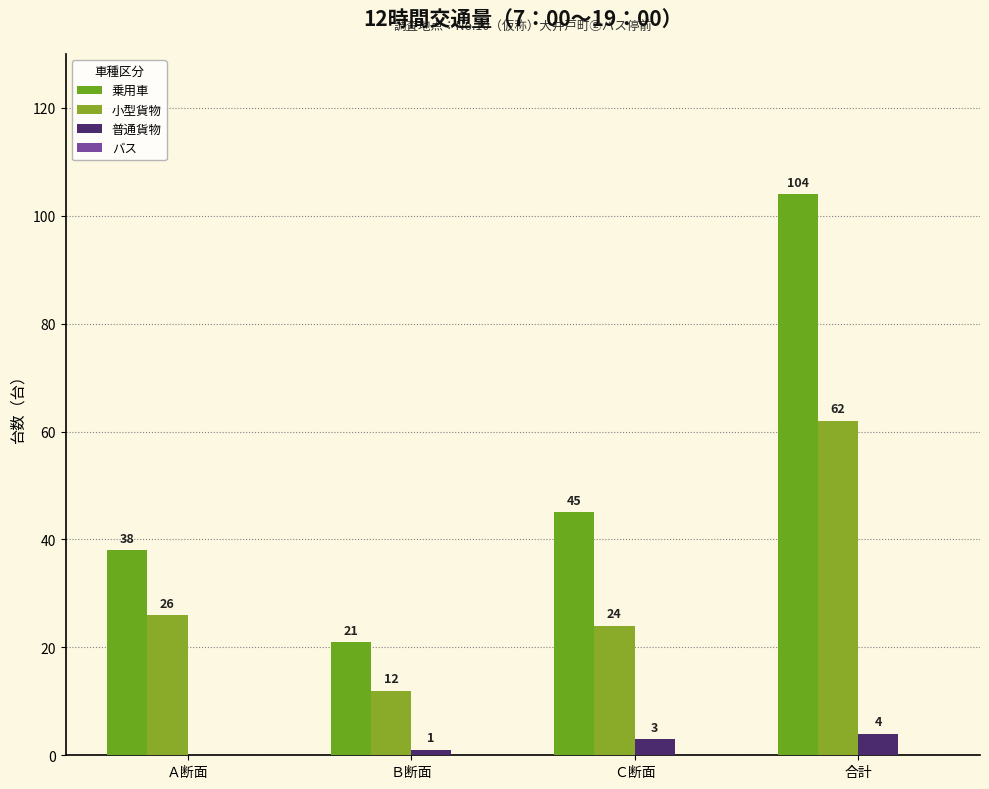

Which category has the highest value across all series?

合計